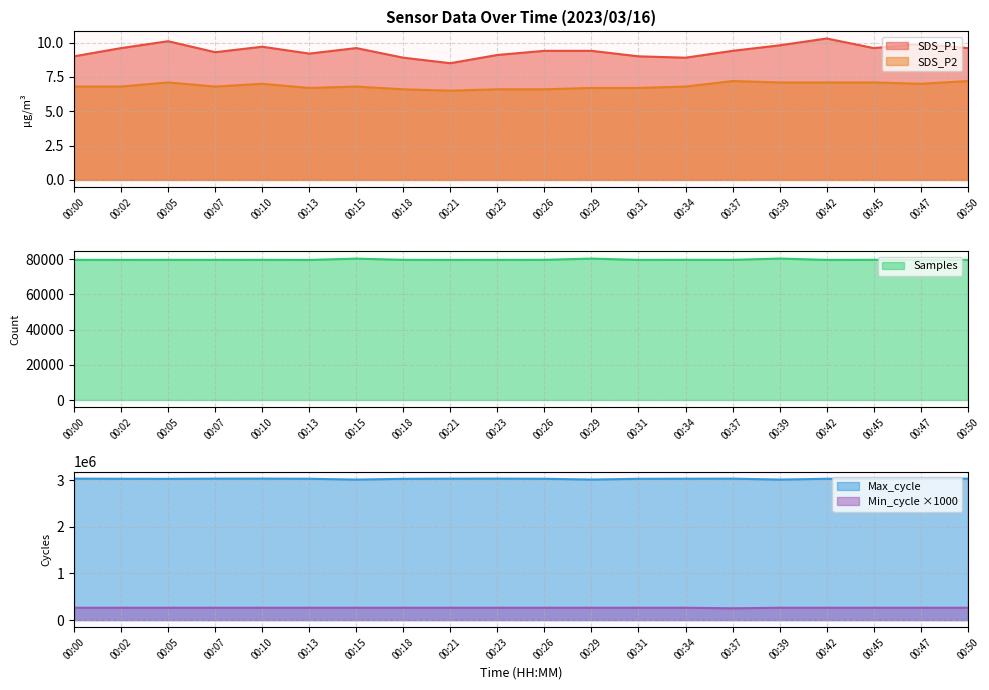

What is the difference between the maximum and minimum values in the Max_cycle series?

20570